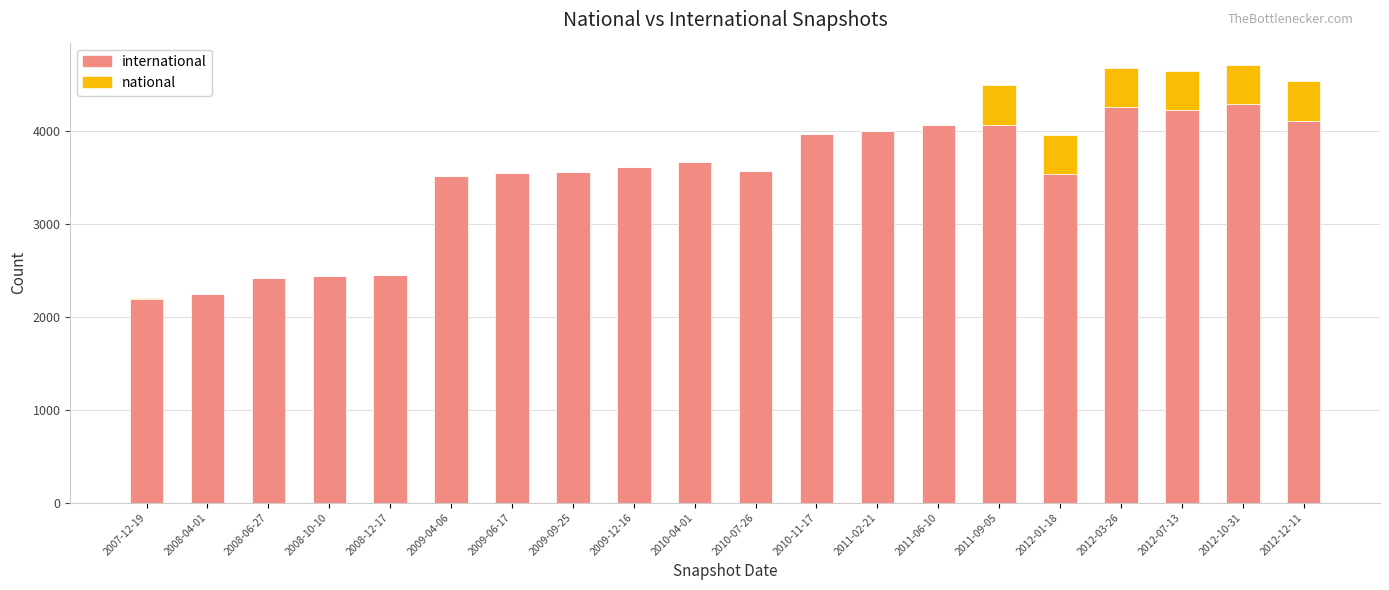

At 2011-09-05, list the series in order from largest to smallest.

international, national